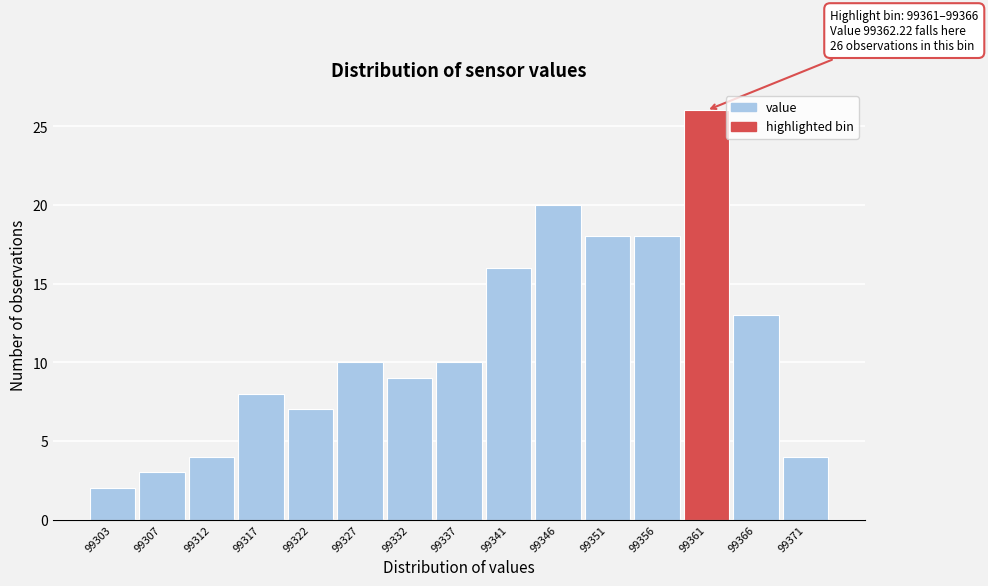

Reading left to right, extract all data points from this chart.

2	3	4	8	7	10	9	10	16	20	18	18	26	13	4